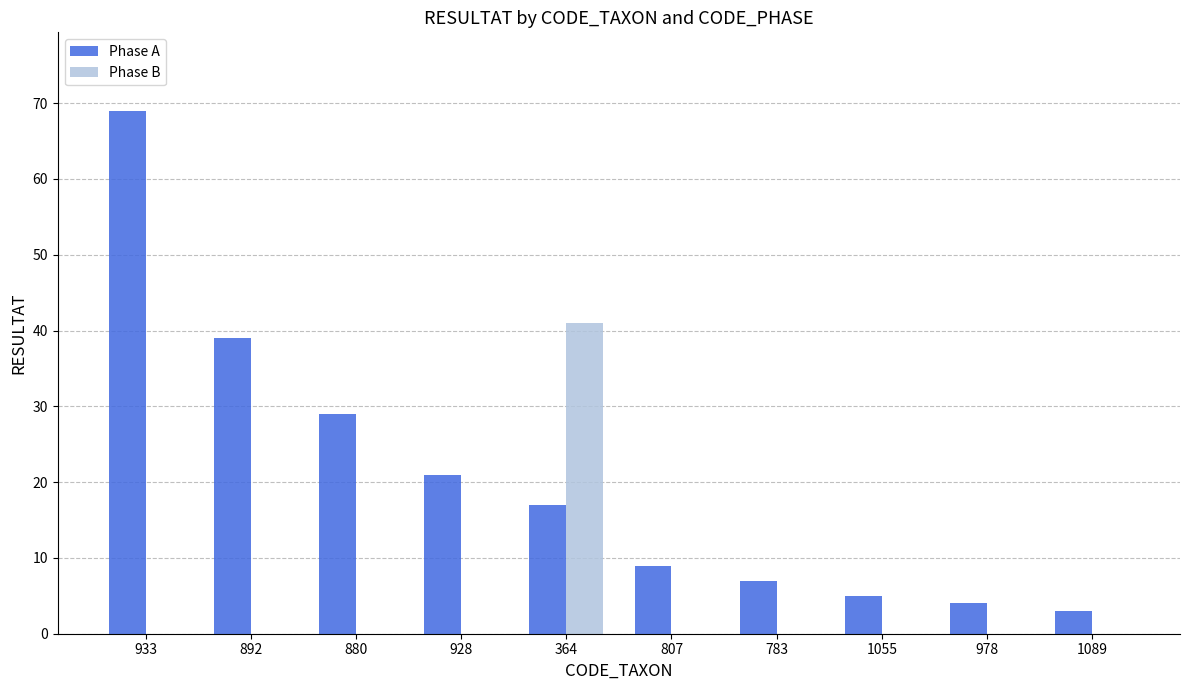

What are all the series names shown in the legend?

Phase A, Phase B